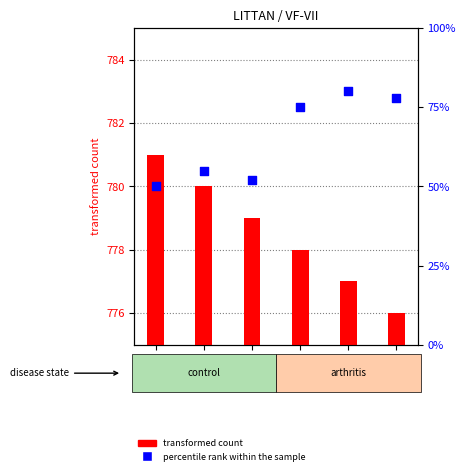

Which series reaches the maximum Y coordinate?

transformed count